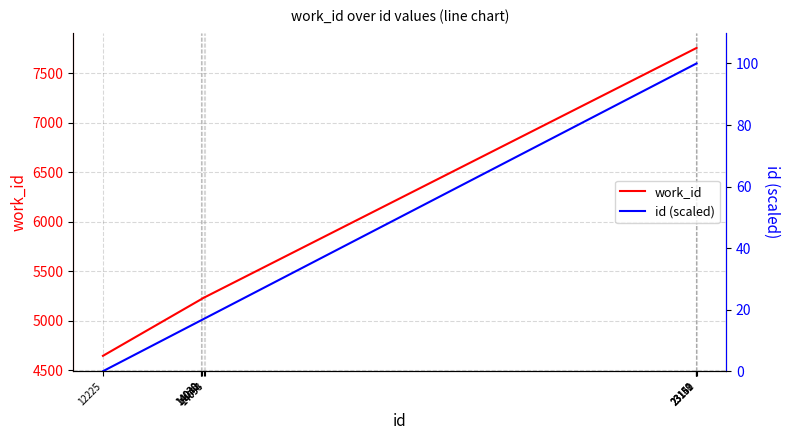

How many data points does each series have?

10